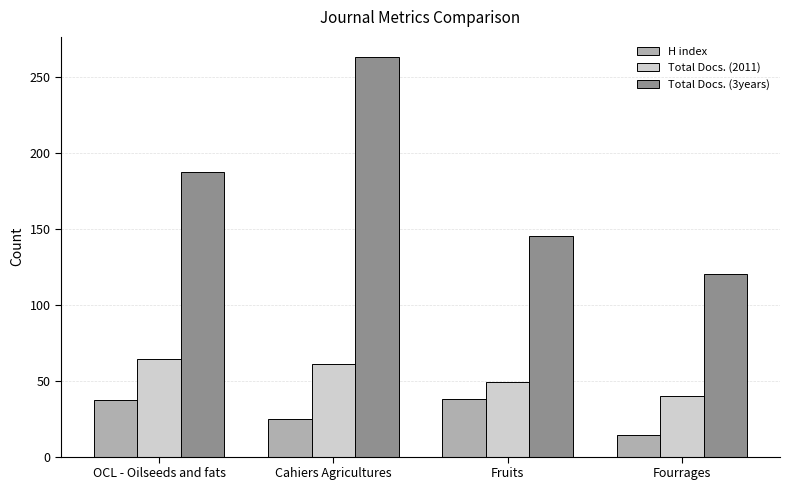

At which label is H index closest to 26?

Cahiers Agricultures